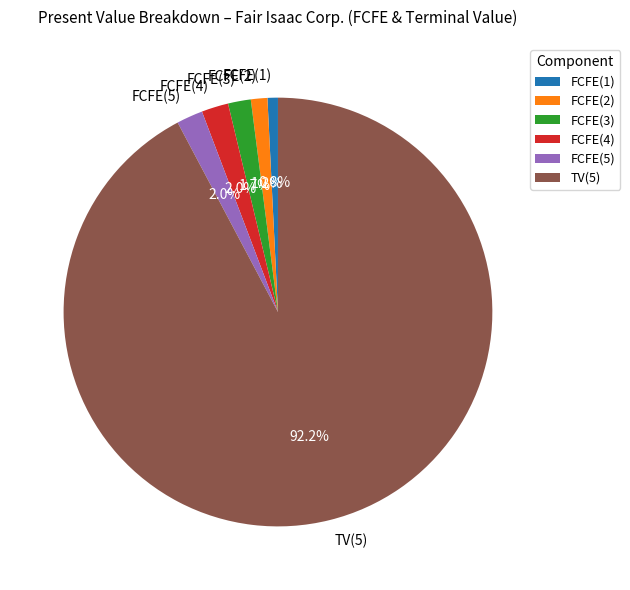

What is the largest slice in the pie chart?

TV(5)